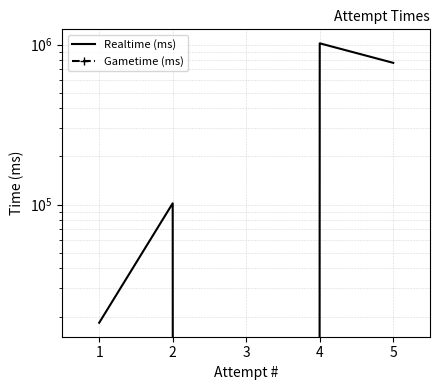

How many interior local valleys does the Realtime (ms) series have?

1